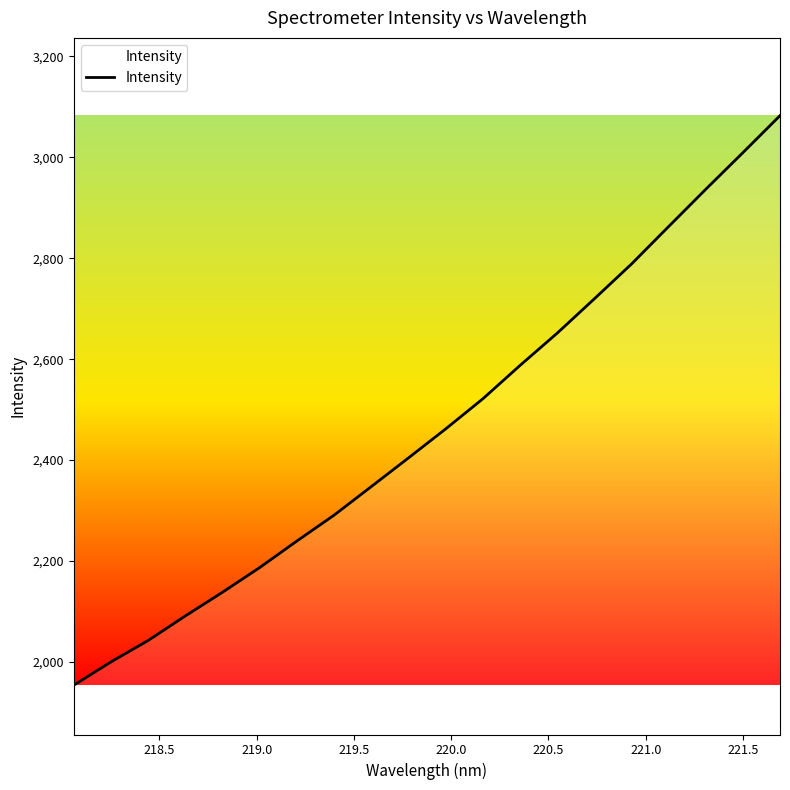

What is the minimum value shown in the chart?

1953.7